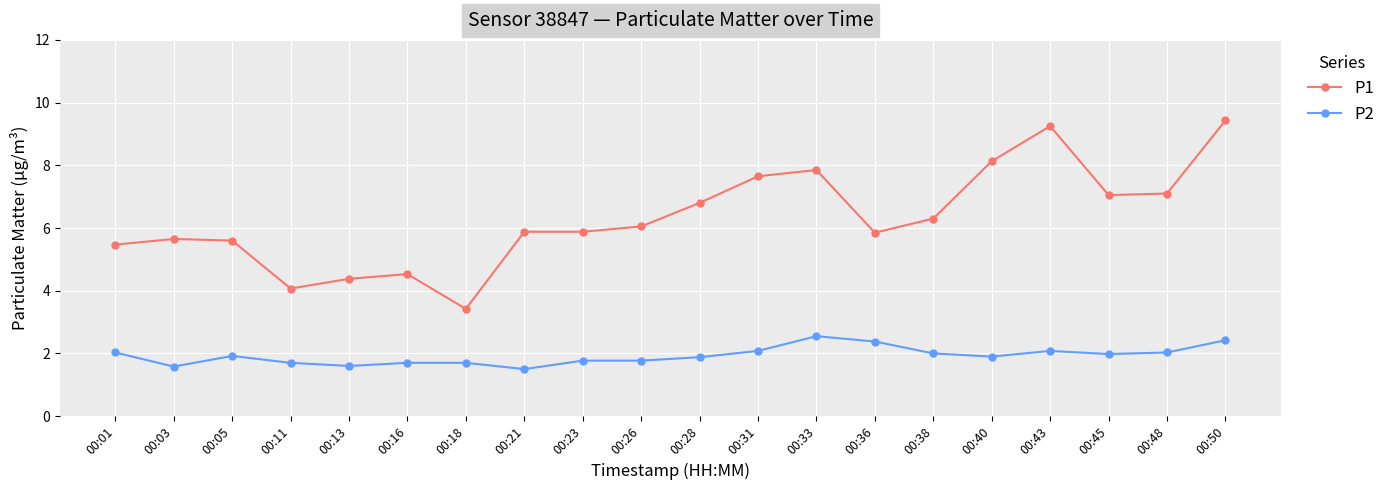

How many distinct data groups are displayed?

2